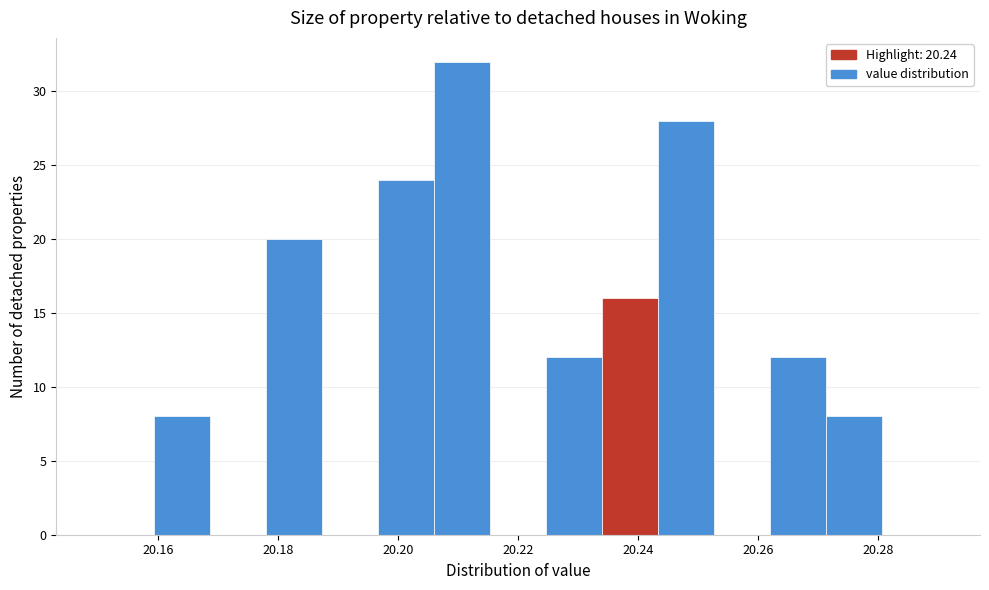

Over which range of the x-axis is the bar tallest?

20.206 to 20.216